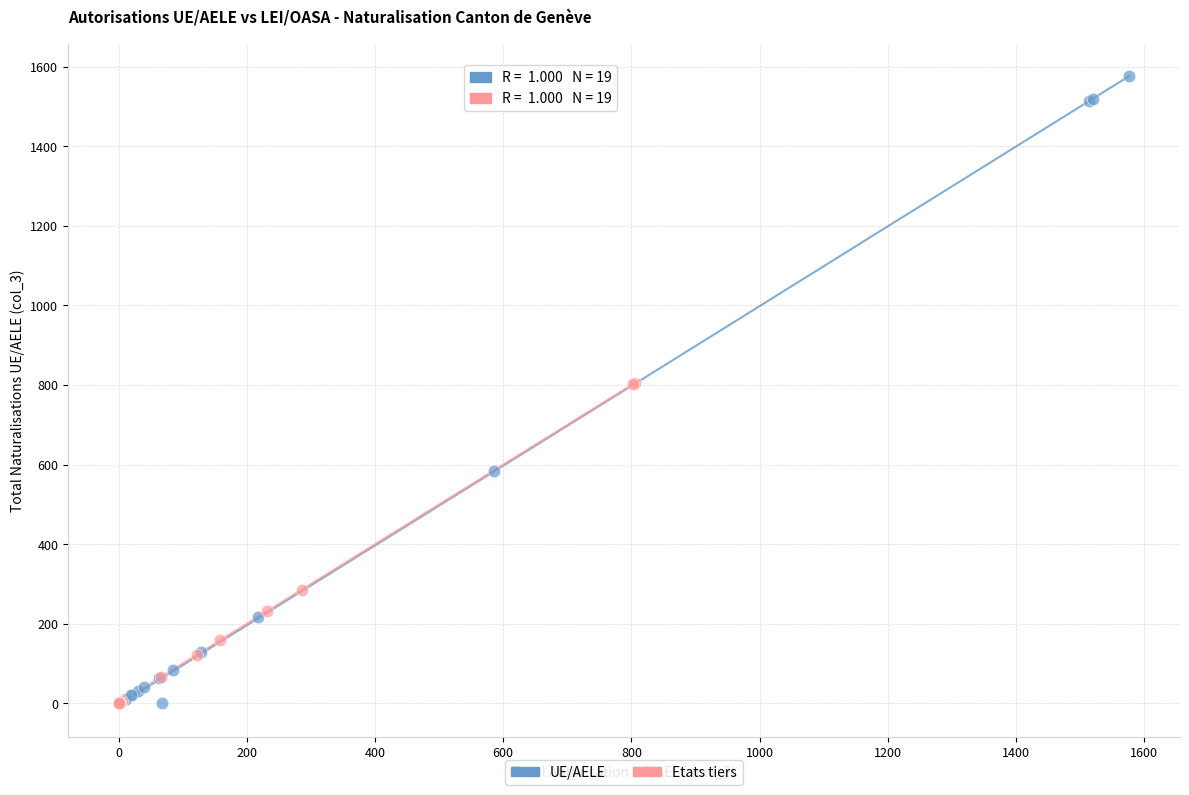

Which series contains the highest Y value?

UE/AELE